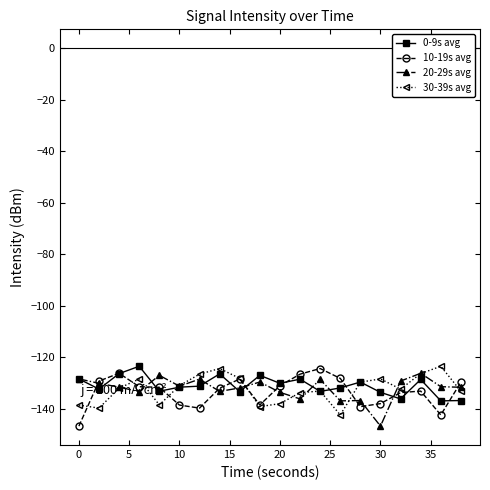

True or false: 20-29s avg has more than 1 interior local peaks.

True